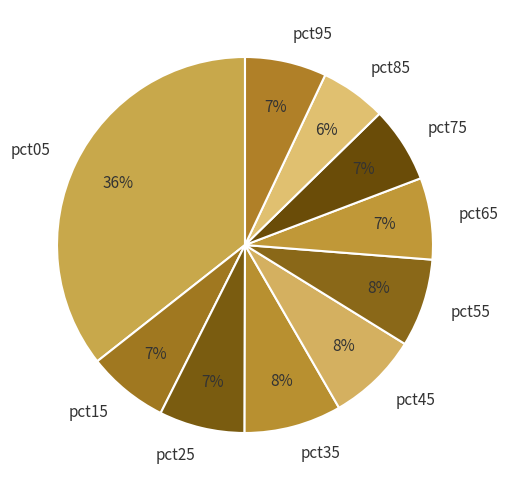

Which category has the biggest portion of the pie?

pct05